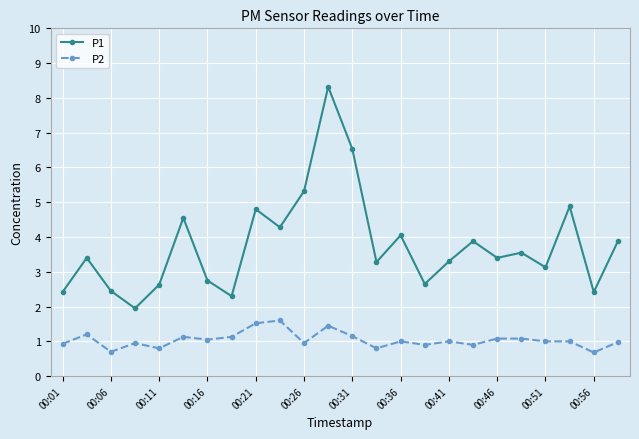

Which series has the largest total across all categories?

P1